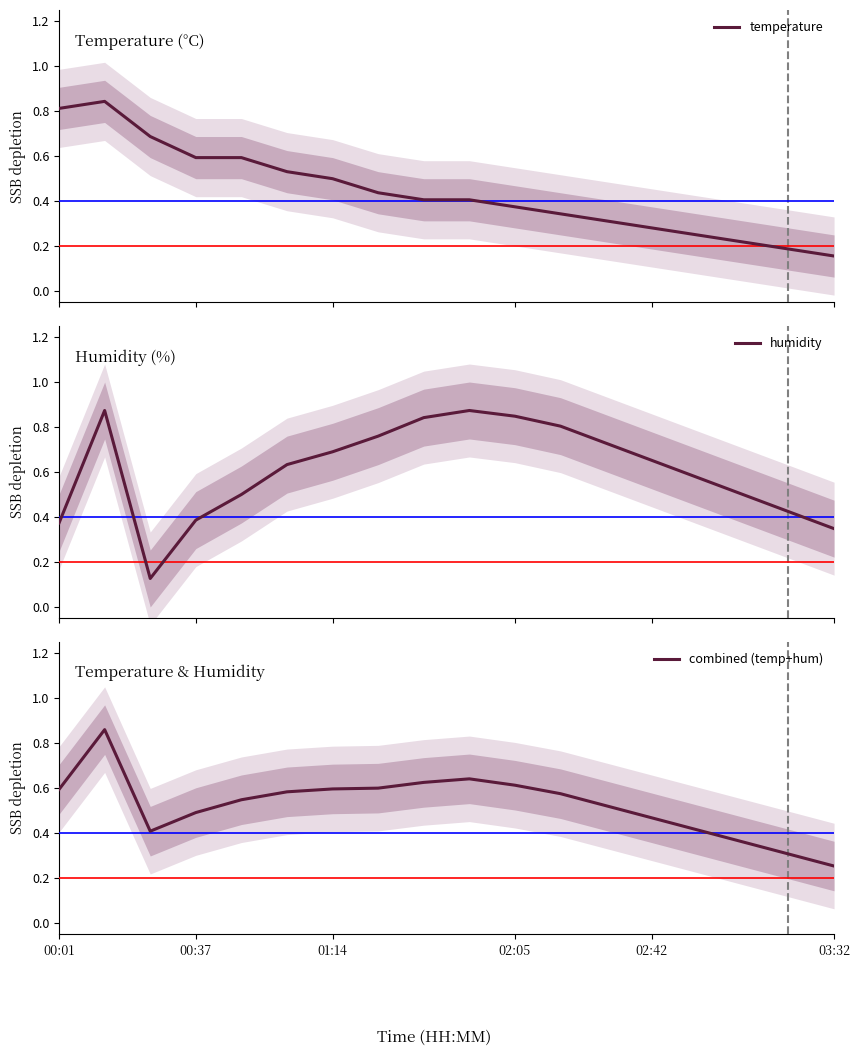

Is it true that combined (temp+hum) equals 0.5 at 12?

True